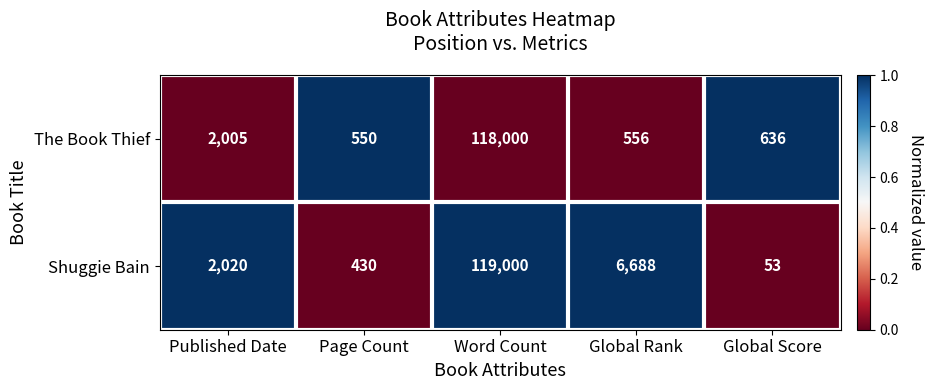

Which series has the widest spread of values?

Shuggie Bain